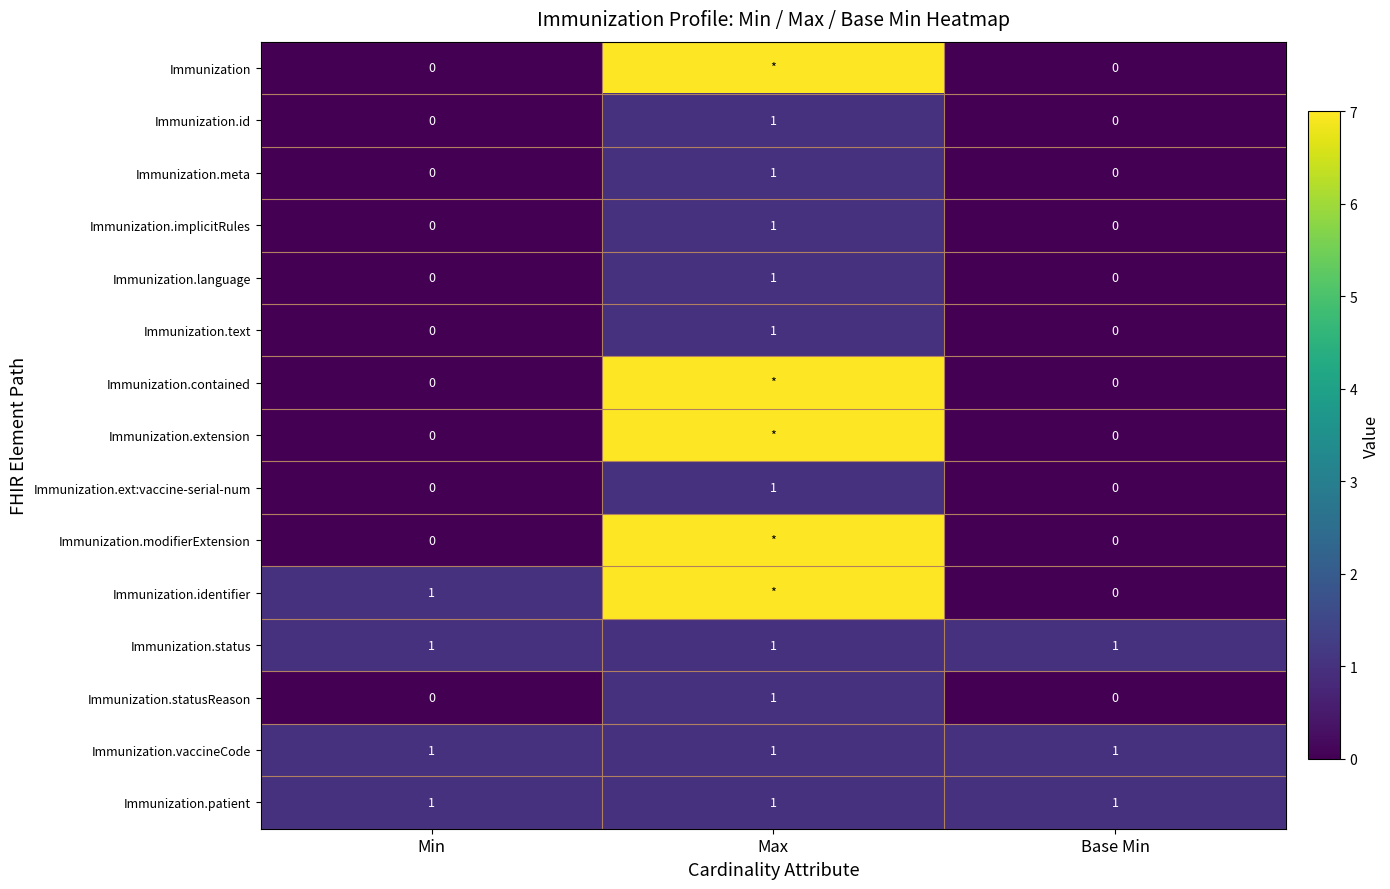

True or false: Immunization.status has a value of 1 at Max.

True